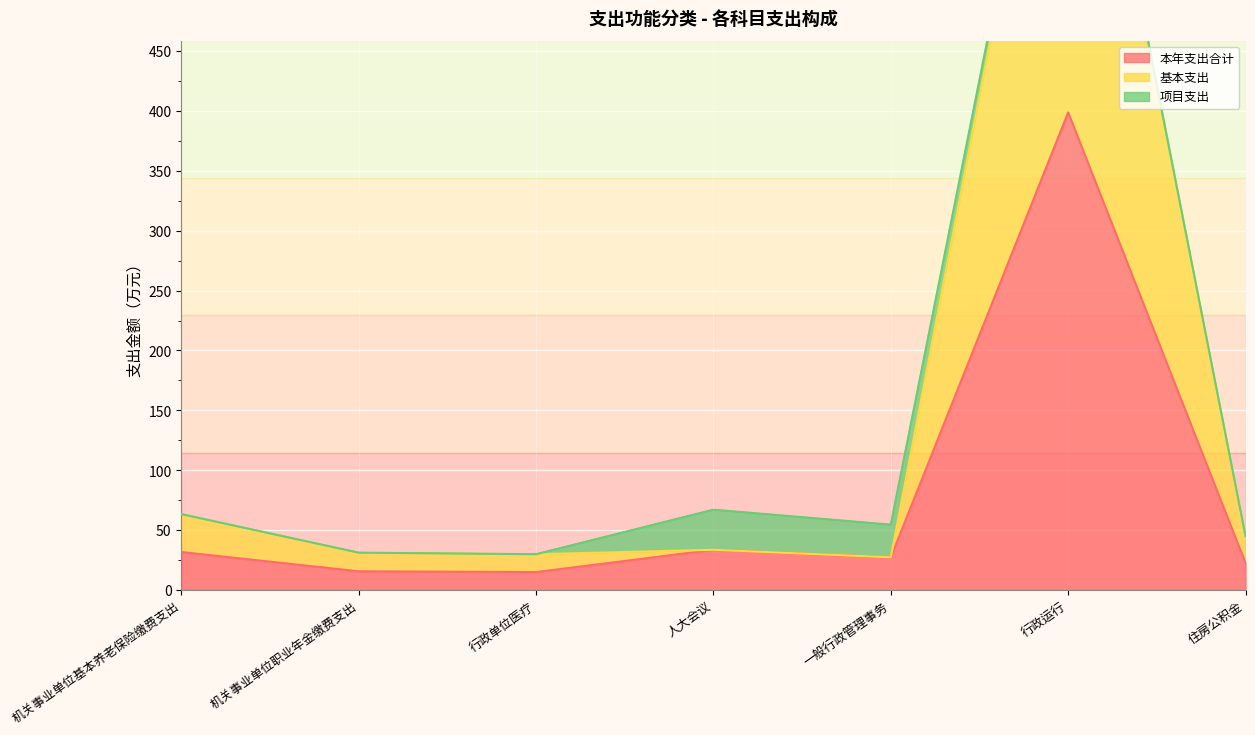

List the labels in order of 基本支出 value, largest first.

行政运行, 机关事业单位基本养老保险缴费支出, 住房公积金, 人大会议, 机关事业单位职业年金缴费支出, 行政单位医疗, 一般行政管理事务